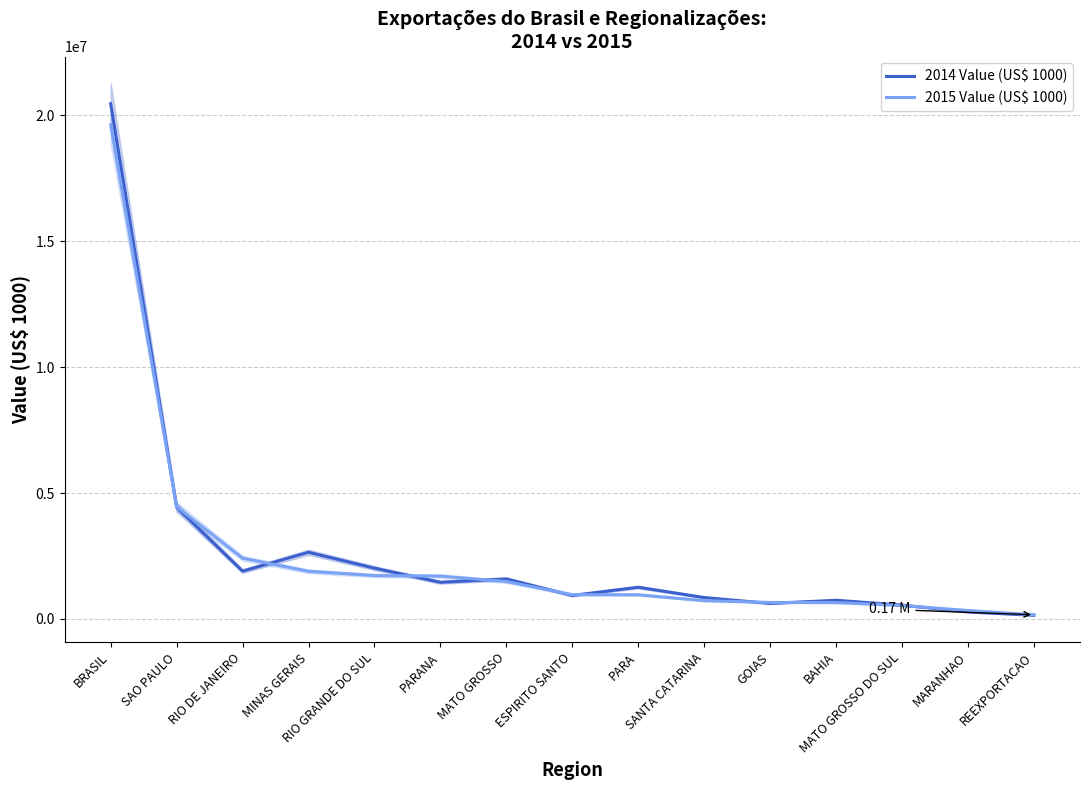

True or false: 2015 Value (US$ 1000) has more than 2 interior local peaks.

False